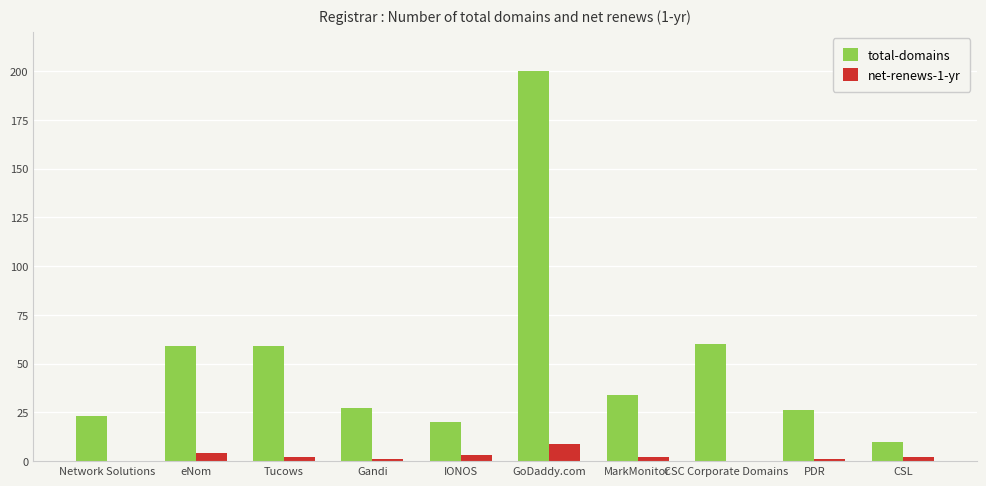

Is it true that total-domains equals 75 at GoDaddy.com?

False